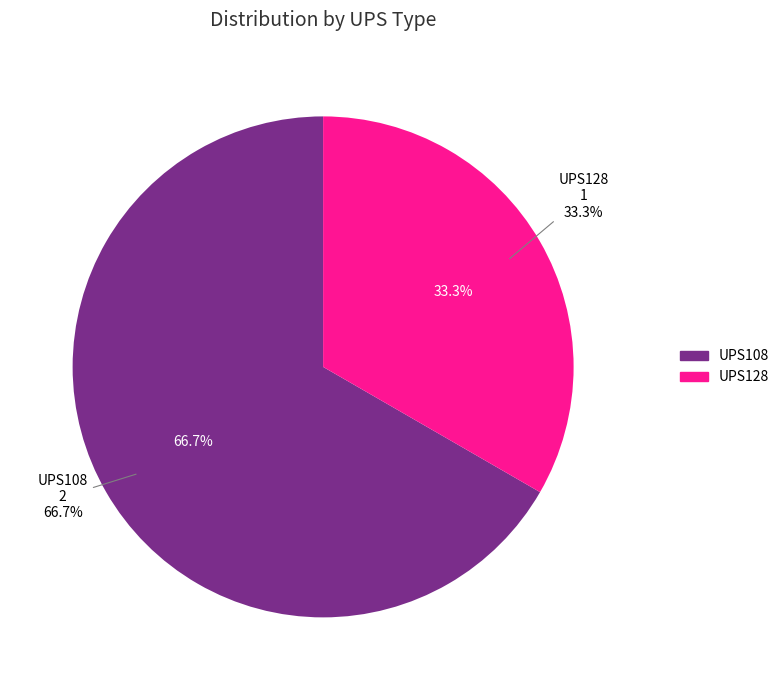

Between UPS108 and UPS128, which is larger?

UPS108